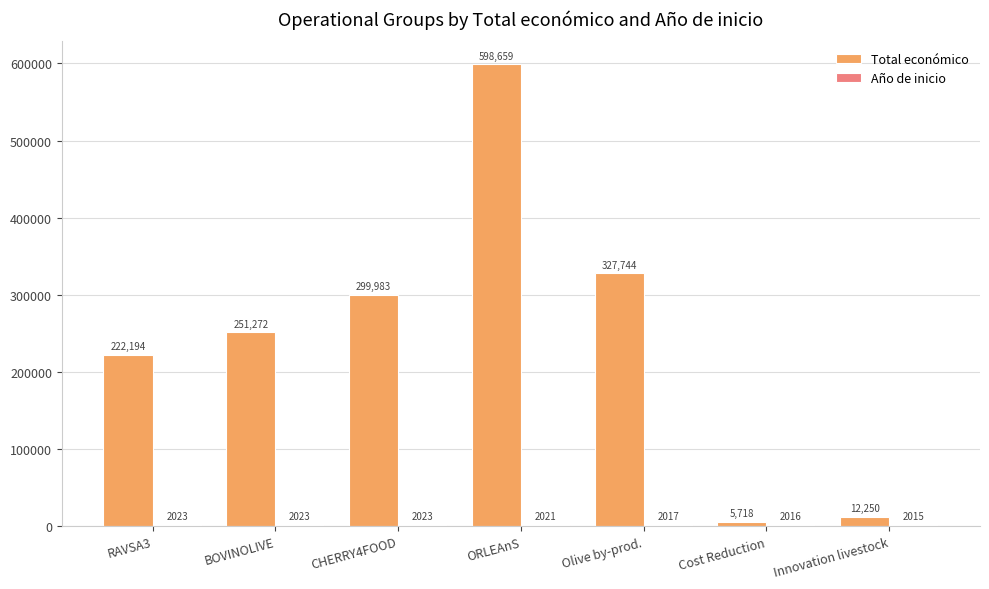

What is the sum of the Total económico values at BOVINOLIVE and Cost Reduction?

256990